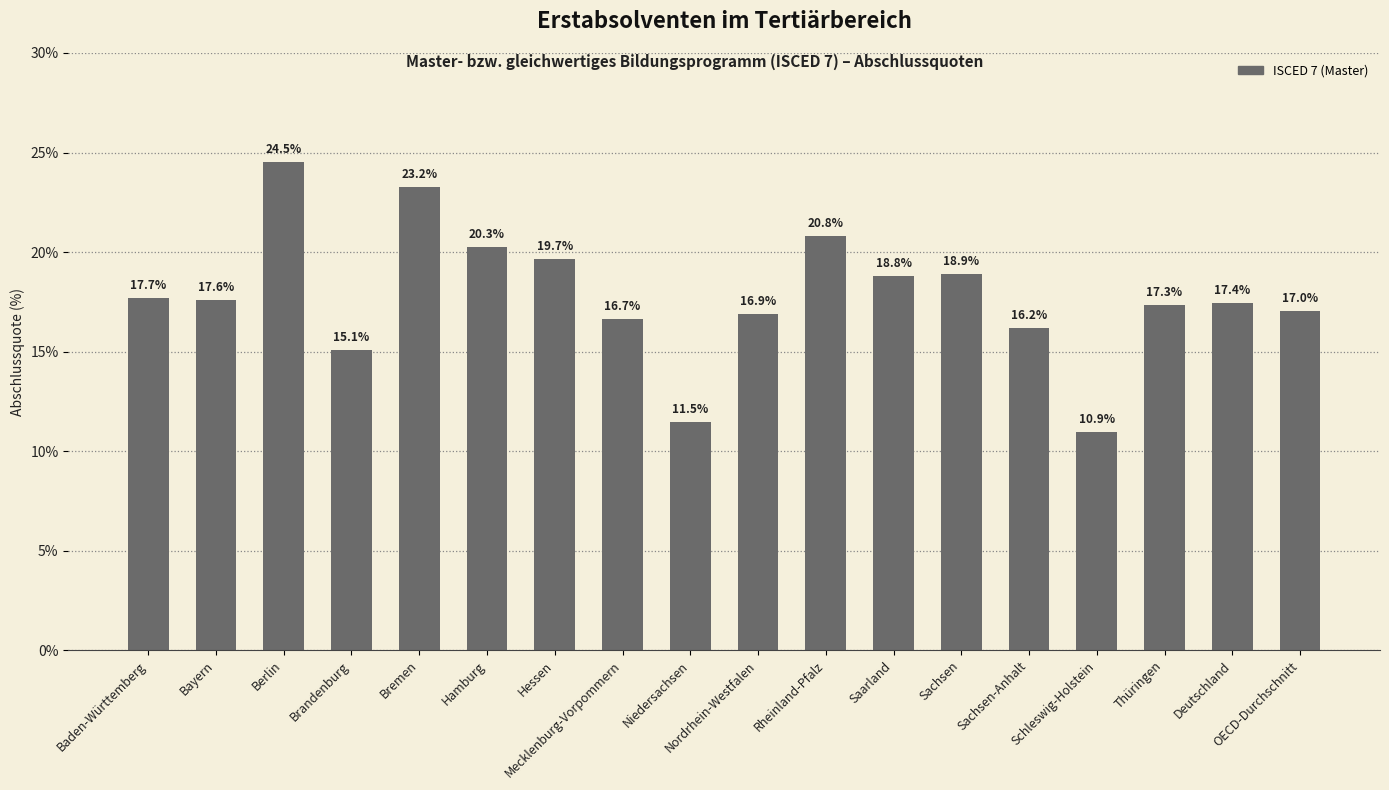

True or false: the data shows 10.6 at Deutschland.

False